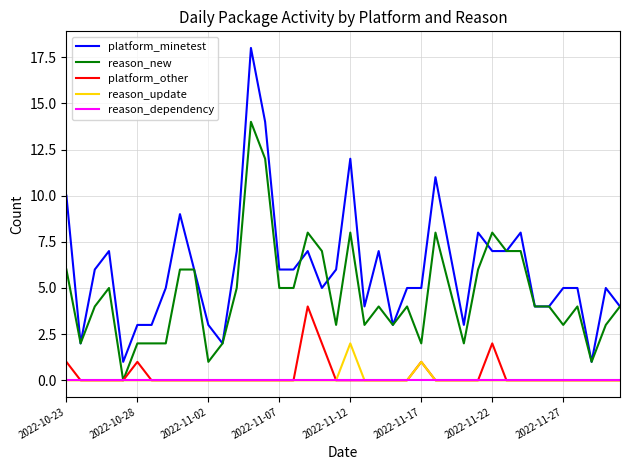

True or false: reason_update and platform_minetest cross at least once.

False